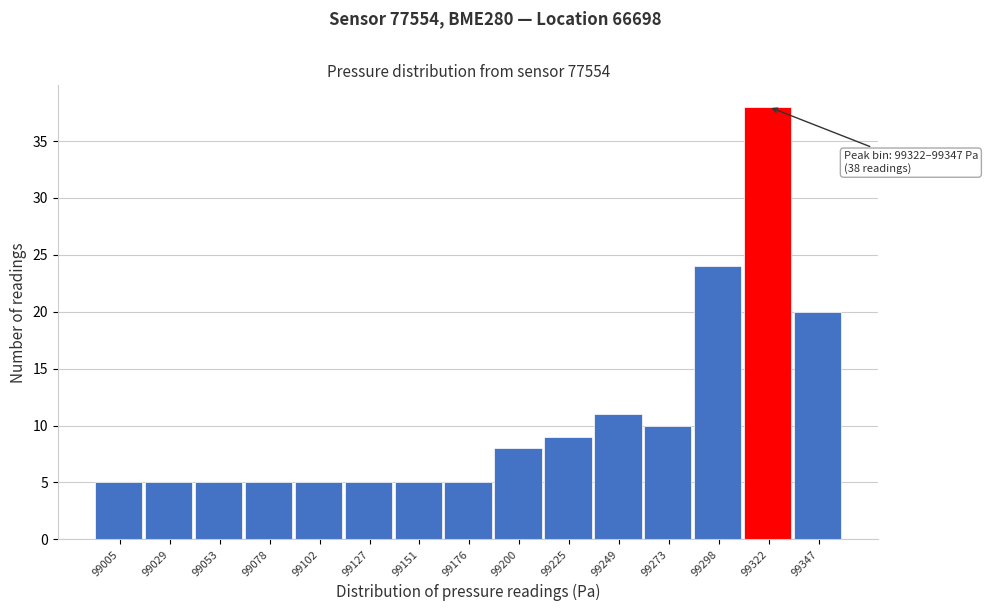

Reading left to right, what are all the values shown in this chart?

5	5	5	5	5	5	5	5	8	9	11	10	24	38	20